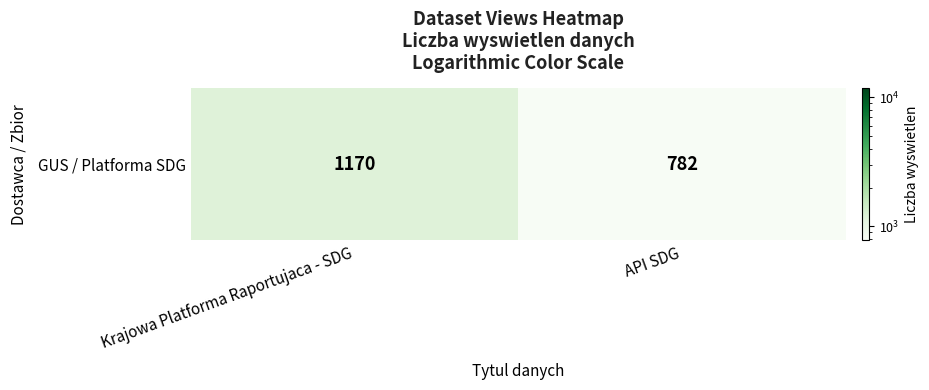

What is the difference between the maximum and minimum values?

388